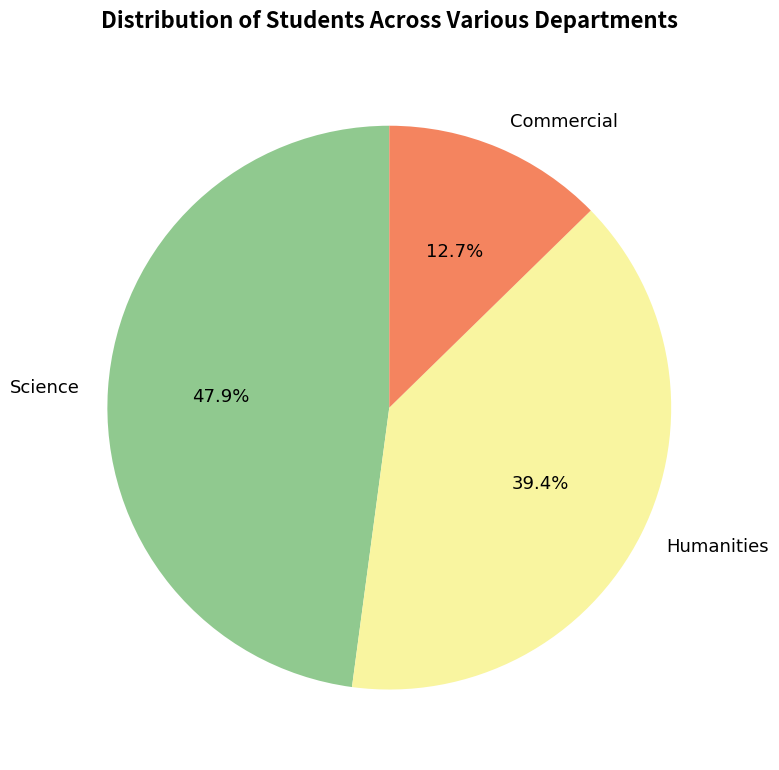

Approximately how many times larger is the value at Science compared to Commercial?

3.8